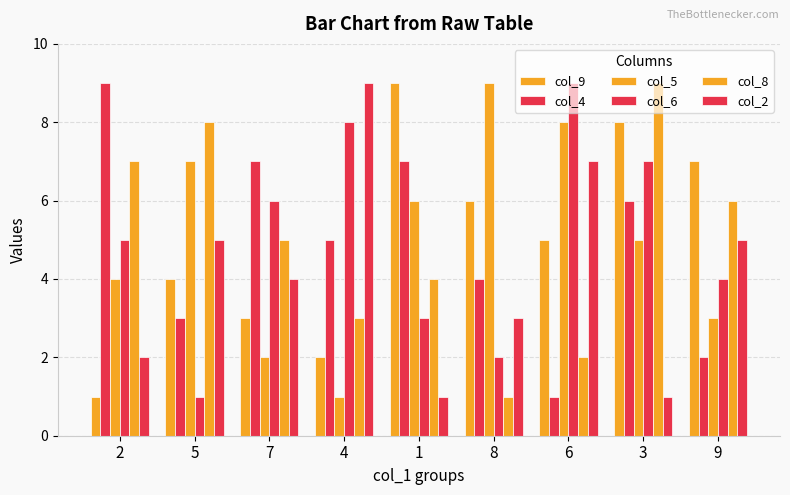

What is the difference between the col_2 values at 3 and 6?

6